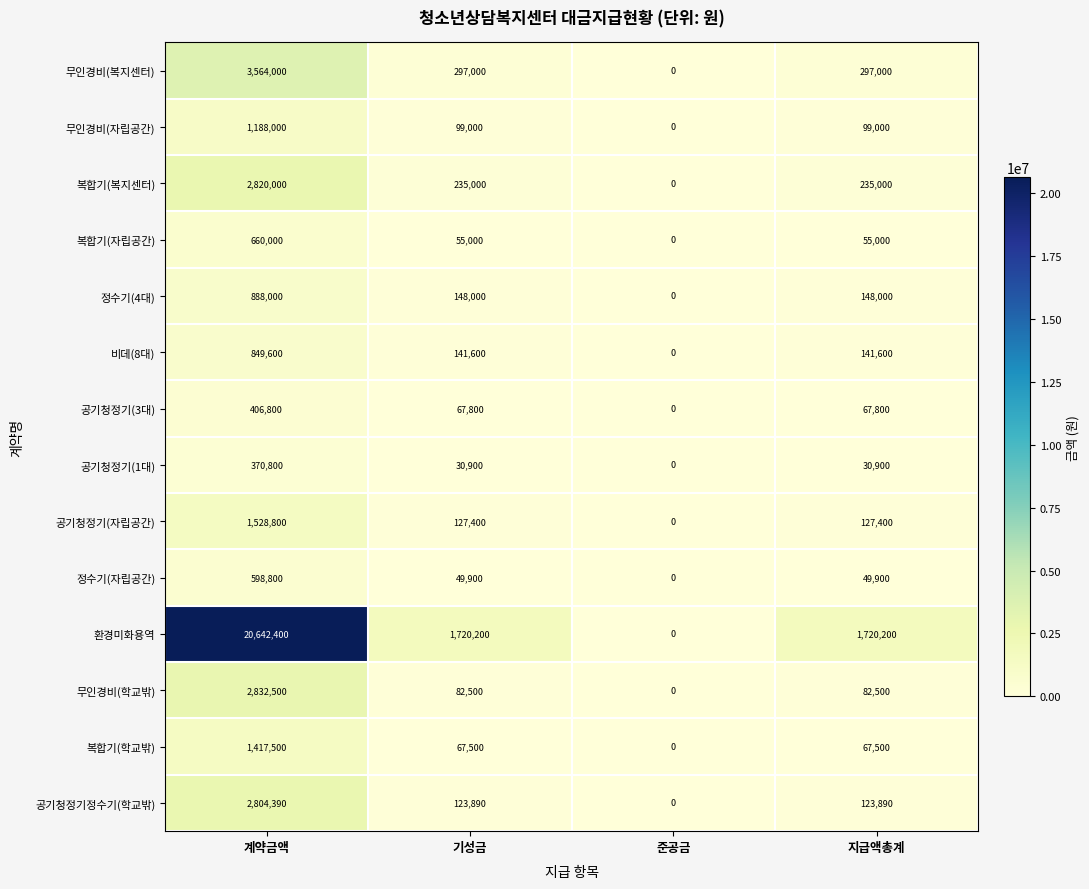

The 공기청정기(자립공간) series shows 127400 at 지급액총계. True or false?

True